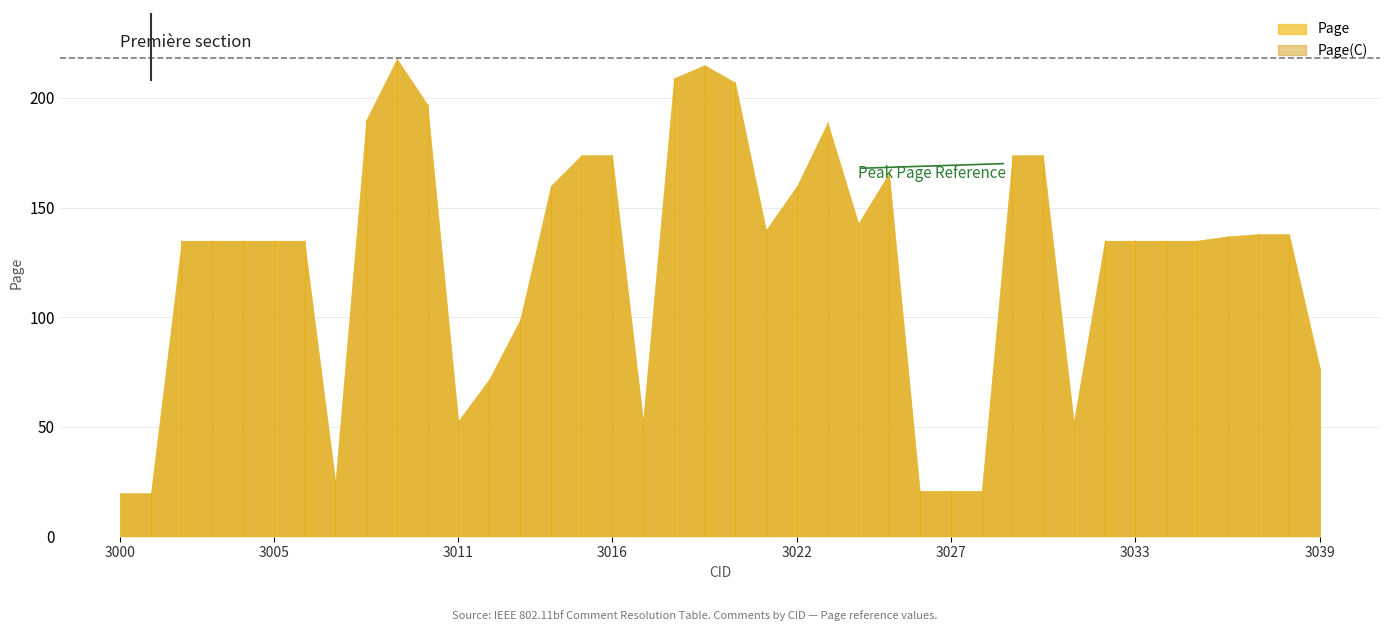

What is the sum of the Page values at 3013 and 3028?

120